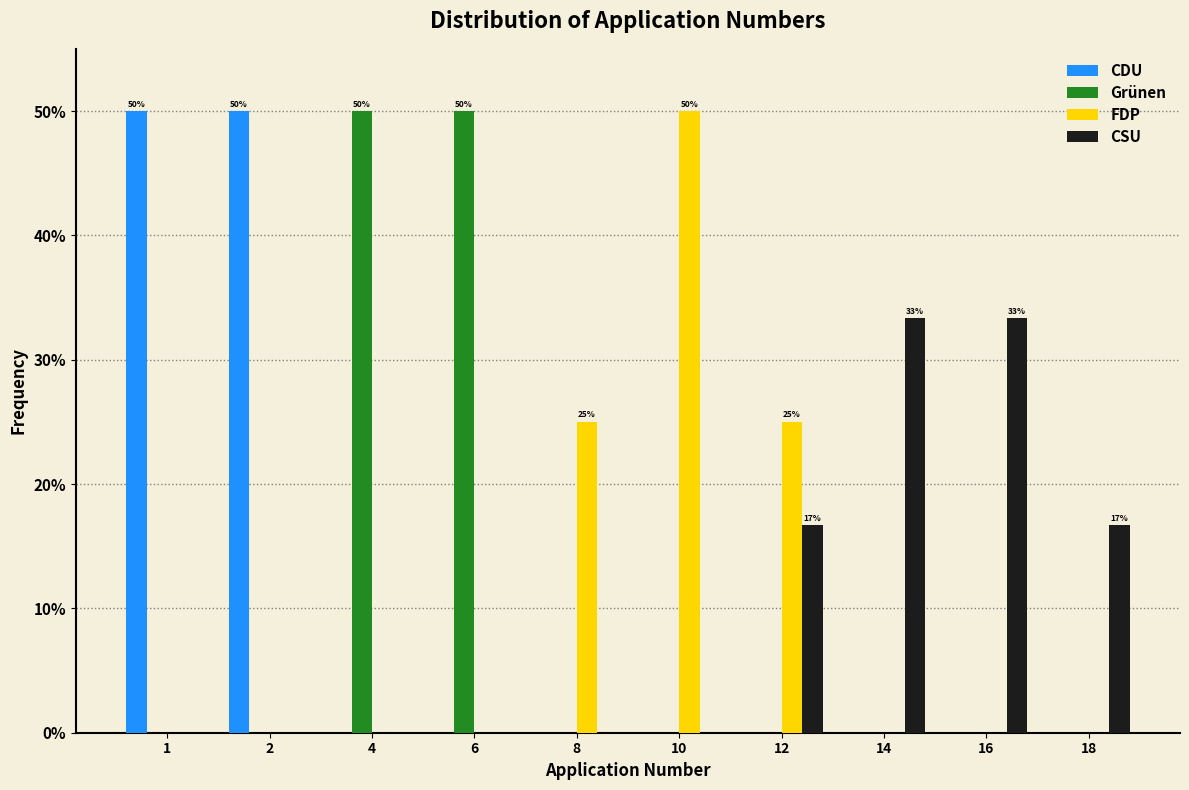

What are all the series names shown in the legend?

CDU, Grünen, FDP, CSU